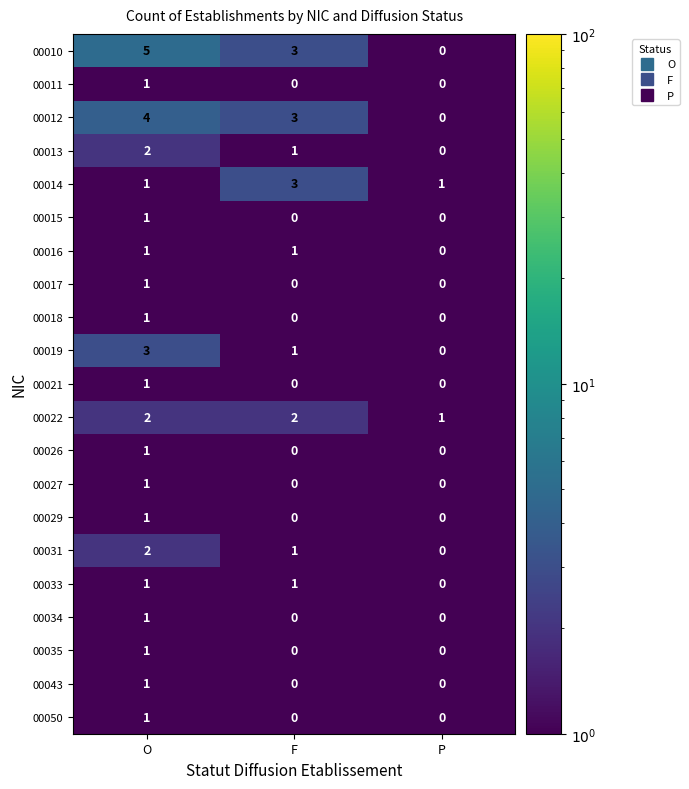

Which series has the largest total across all categories?

00010